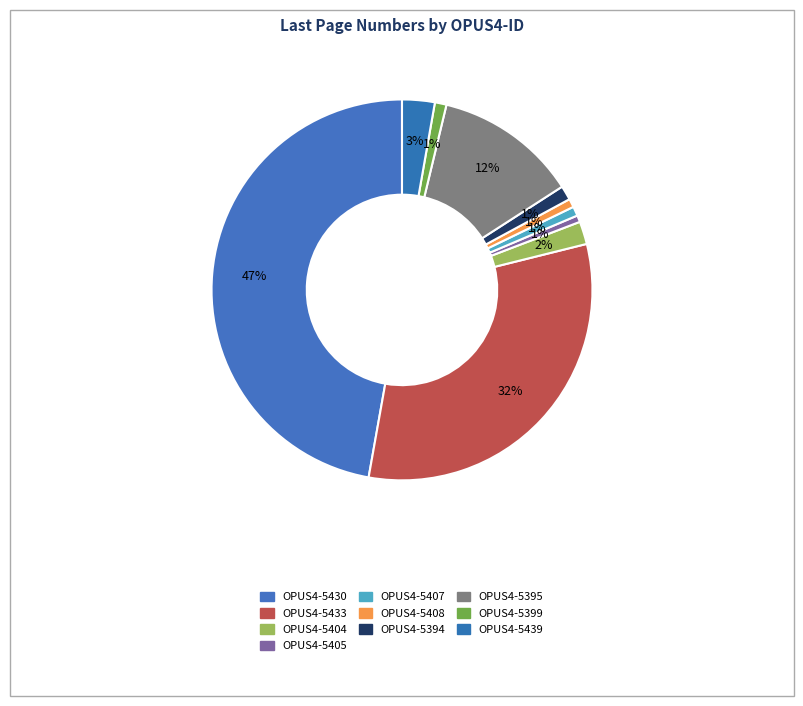

Is there any slice that represents more than half of the pie?

No